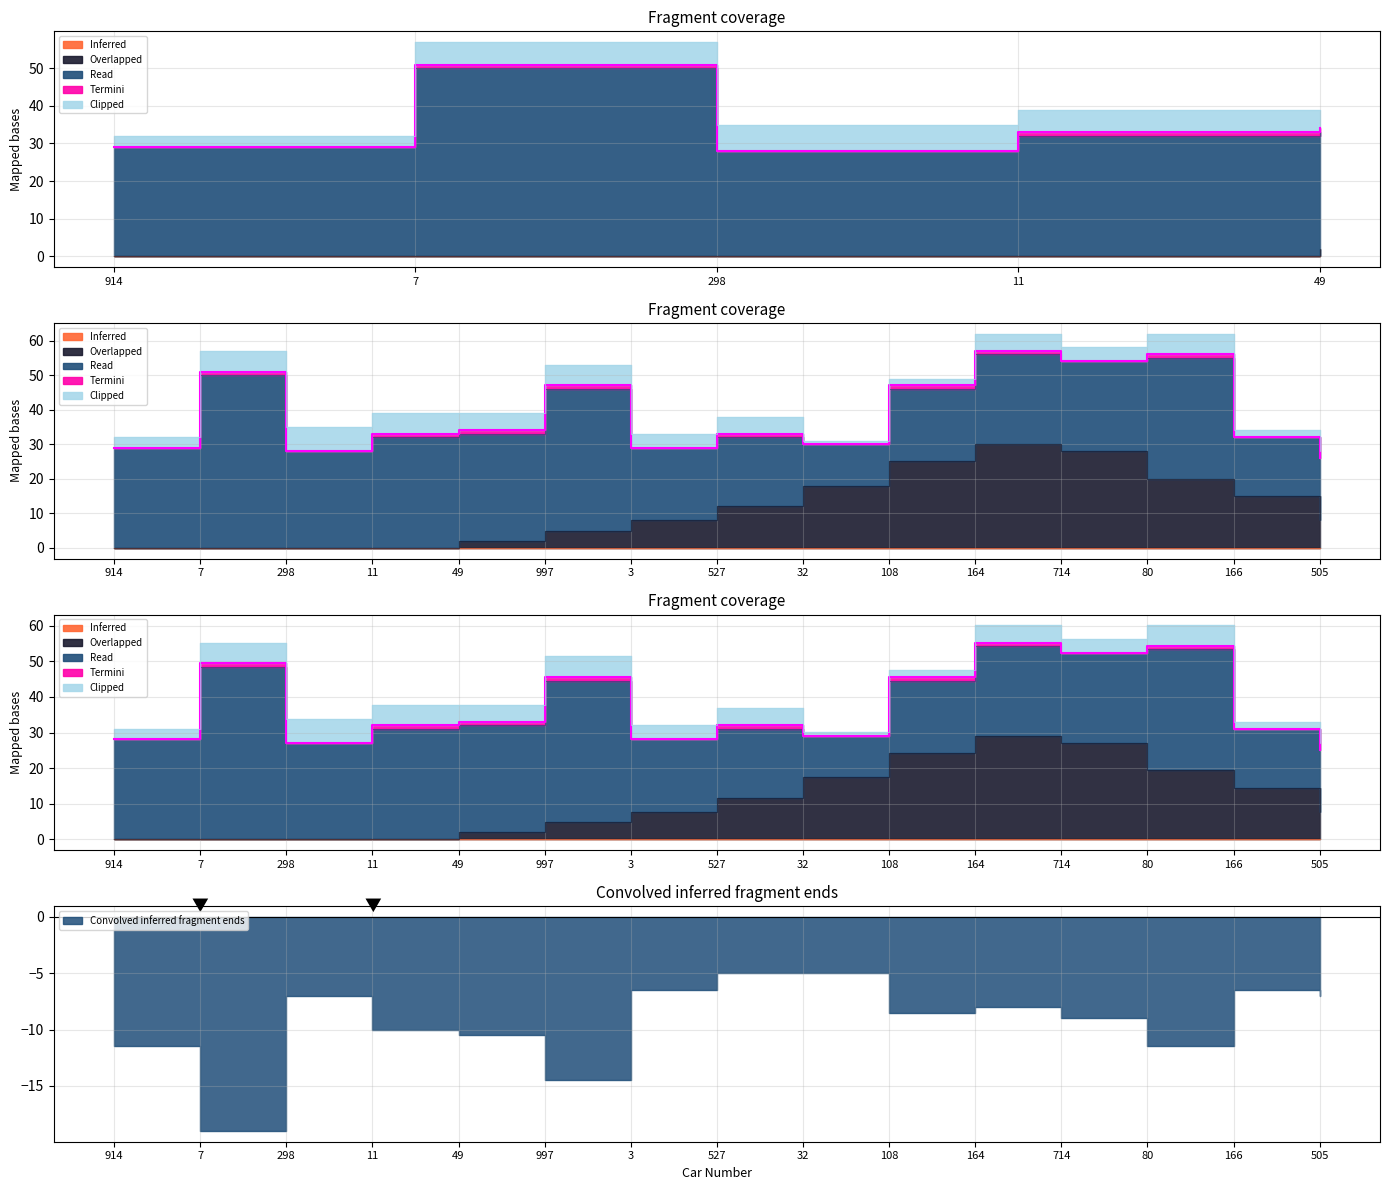

At which category does Overlapped reach its first local peak?

164